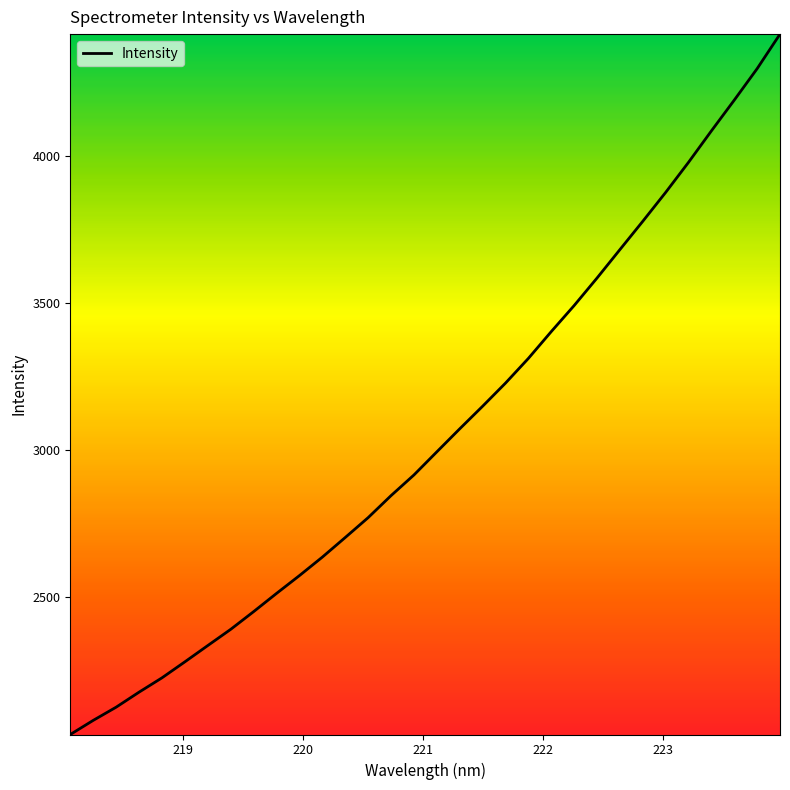

What is the sum of all values?

97615.1